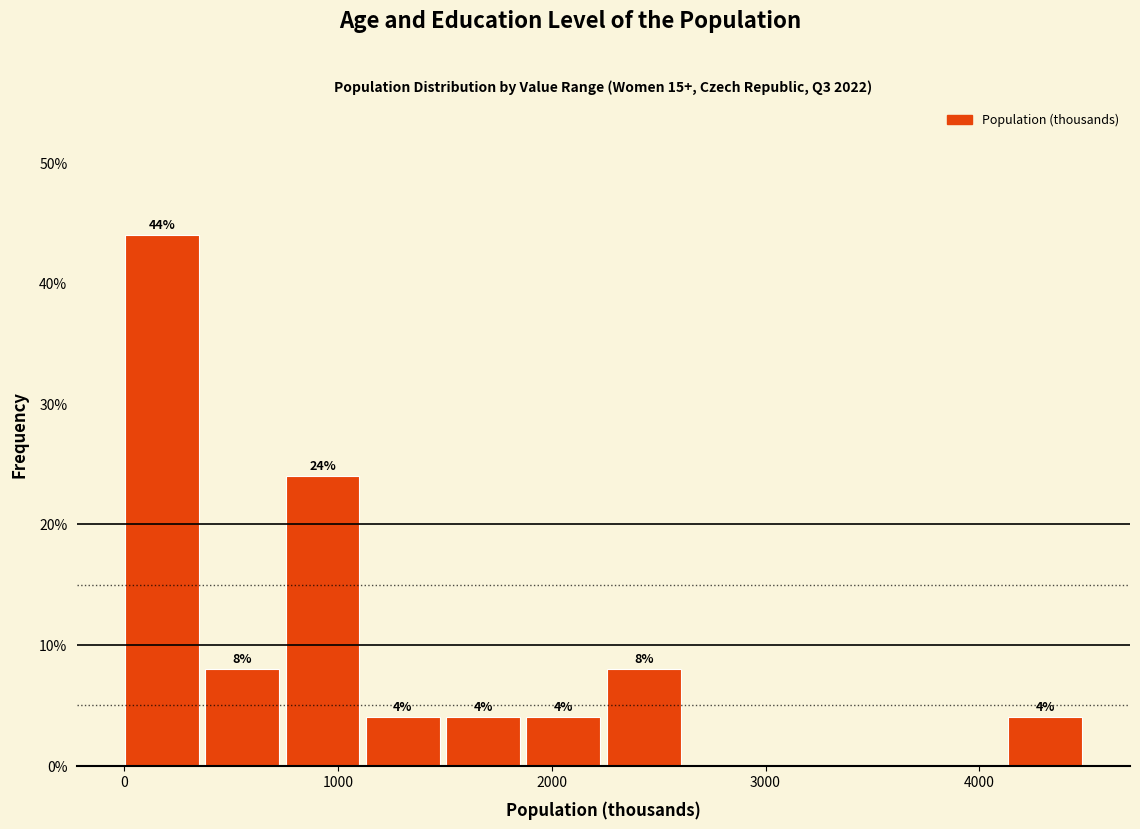

Around what value on the x-axis is the tallest bar? Give the approximate position of its centre, as read against the axis.

200